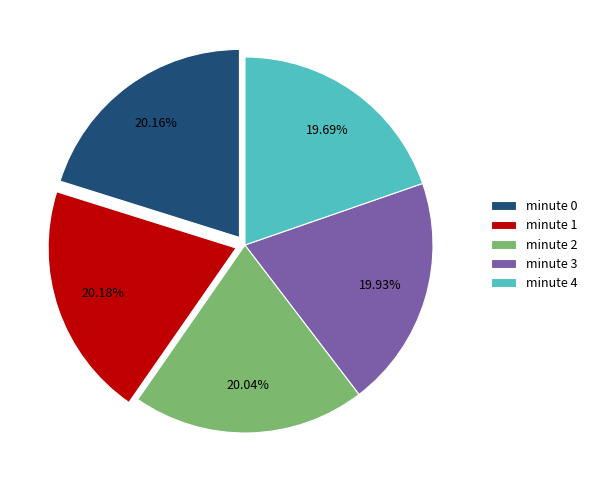

How many slices are in this pie chart?

5